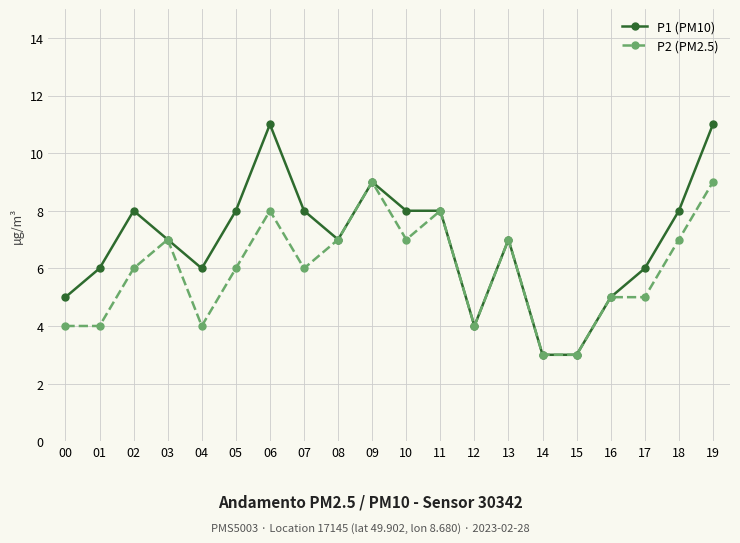

Reading left to right, extract all data points from this chart.

P1 (PM10): 5	6	8	7	6	8	11	8	7	9	8	8	4	7	3	3	5	6	8	11
P2 (PM2.5): 4	4	6	7	4	6	8	6	7	9	7	8	4	7	3	3	5	5	7	9